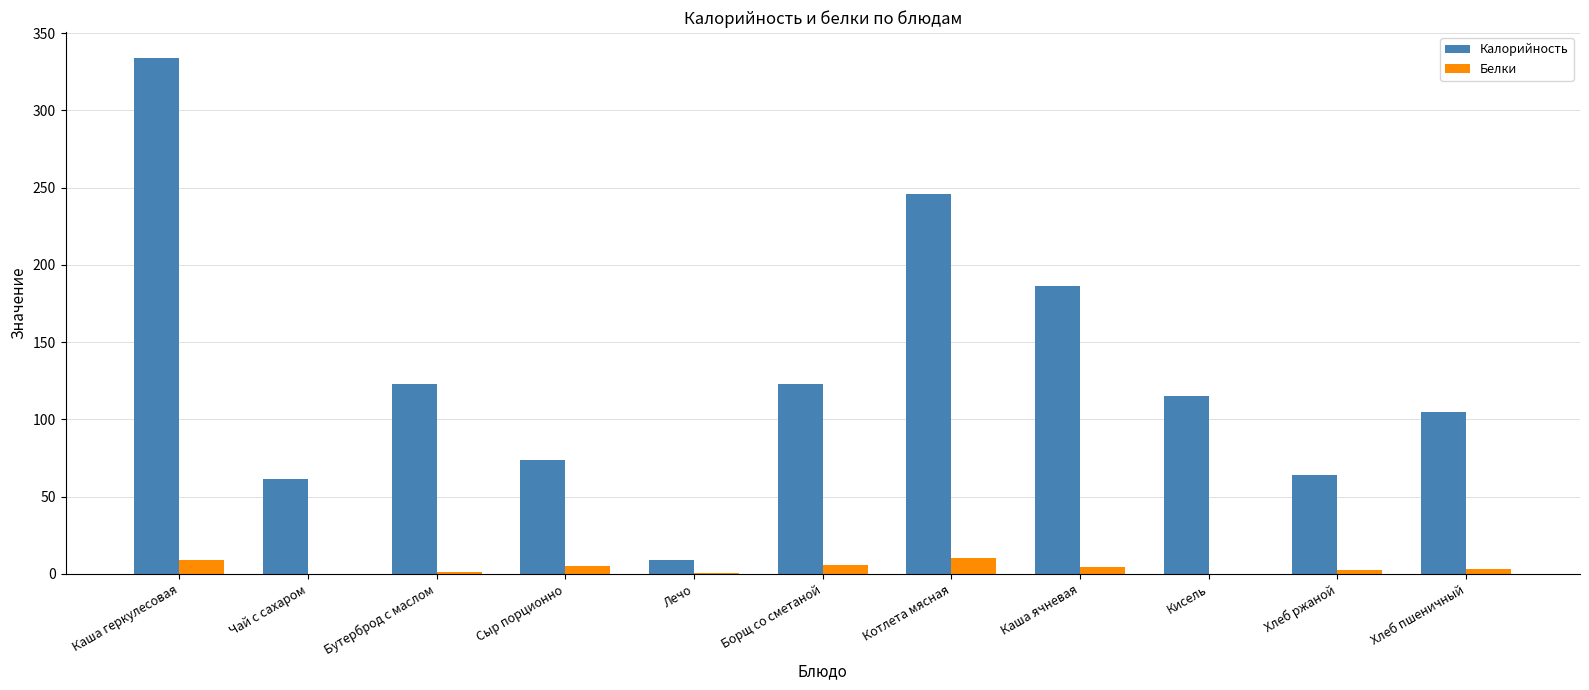

At which category is the sum across all series the highest?

Каша геркулесовая